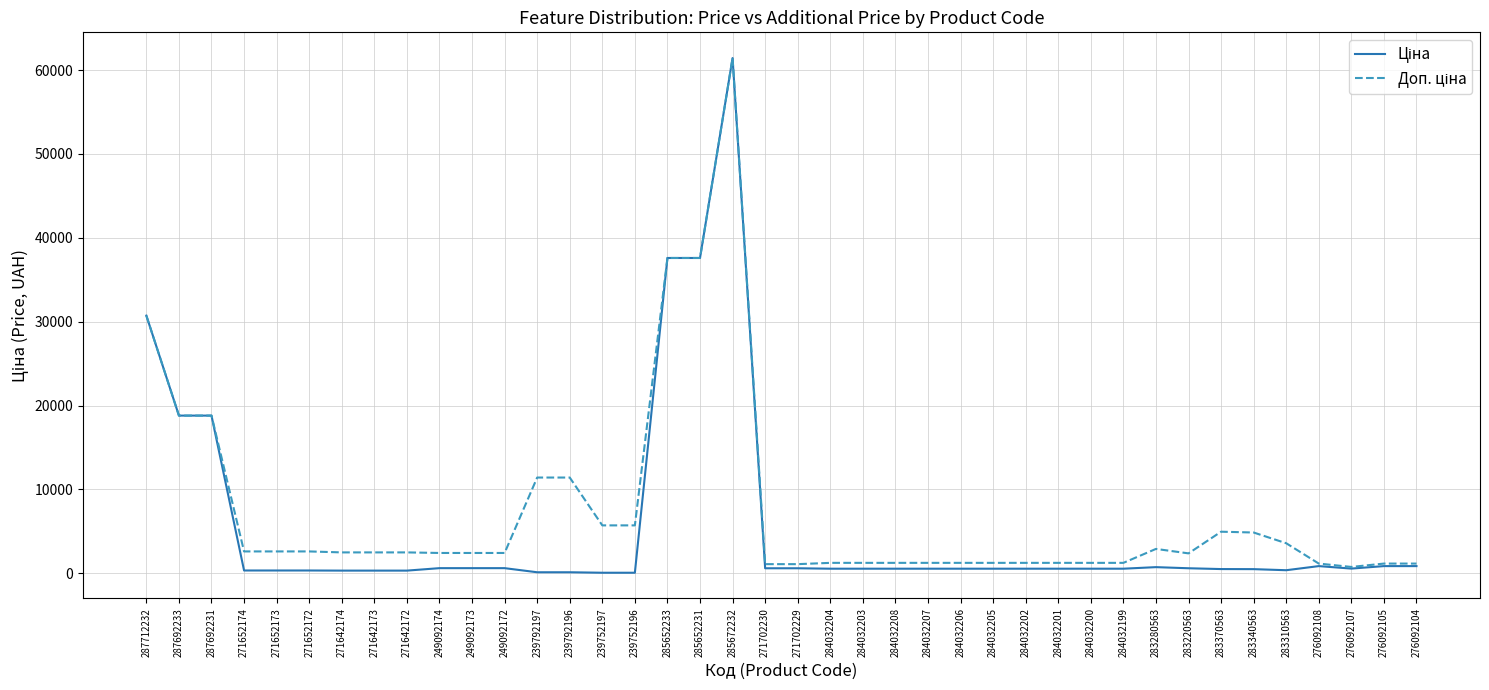

What is the total value across all series at 287692233?

37593.6